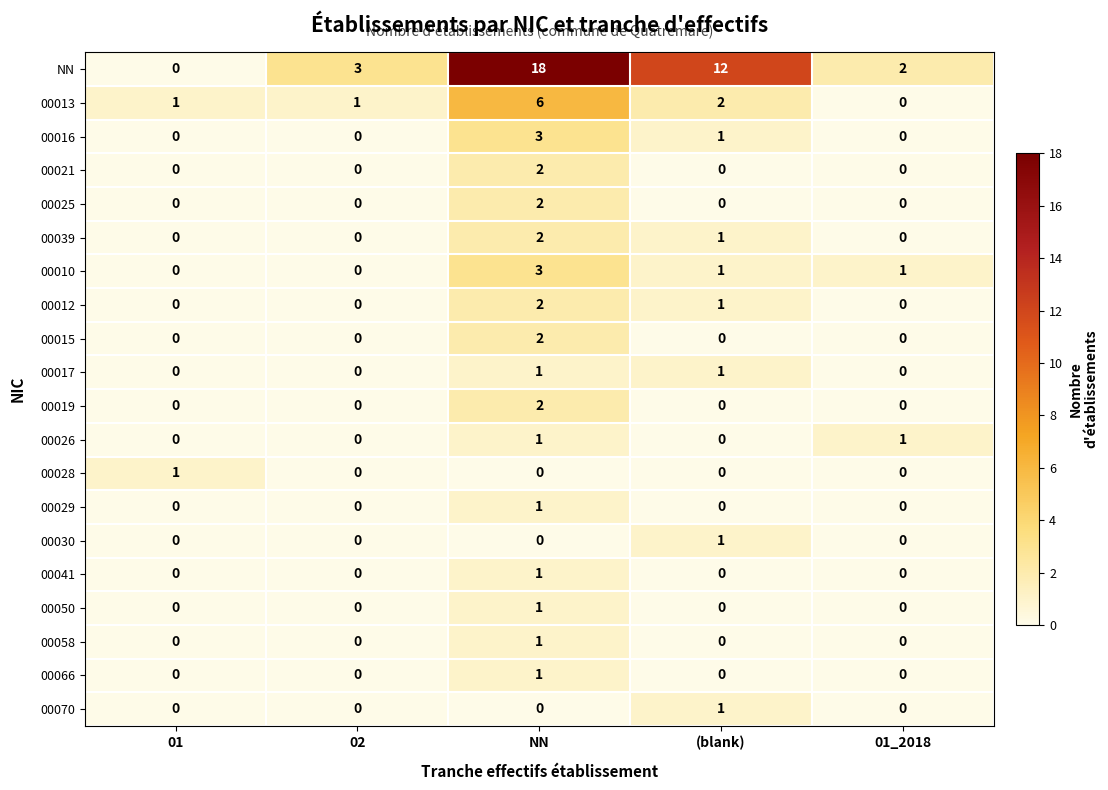

The value of 00016 at (blank) is 1. True or false?

True